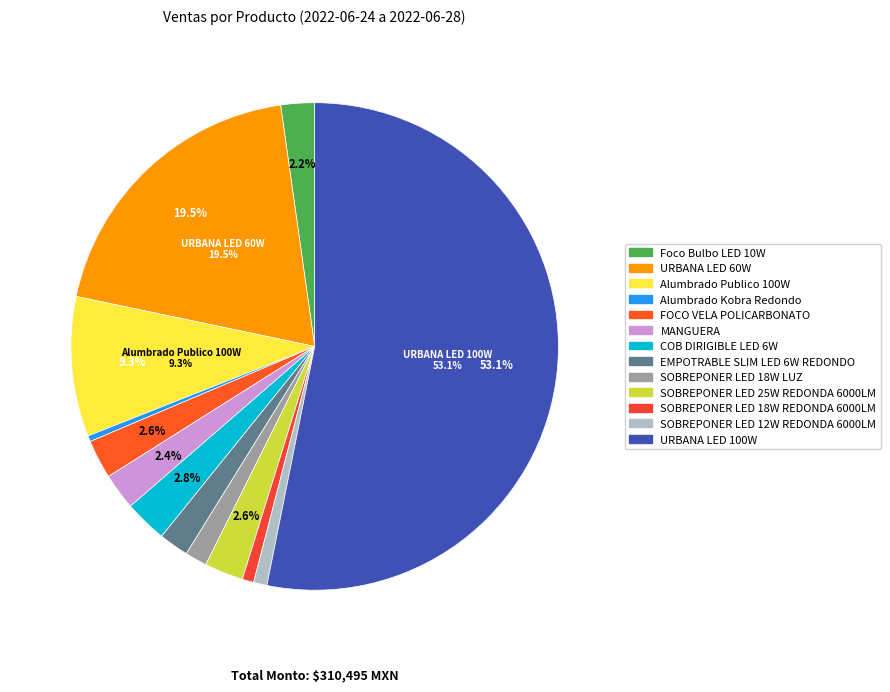

Which category accounts for the majority?

URBANA LED 100W